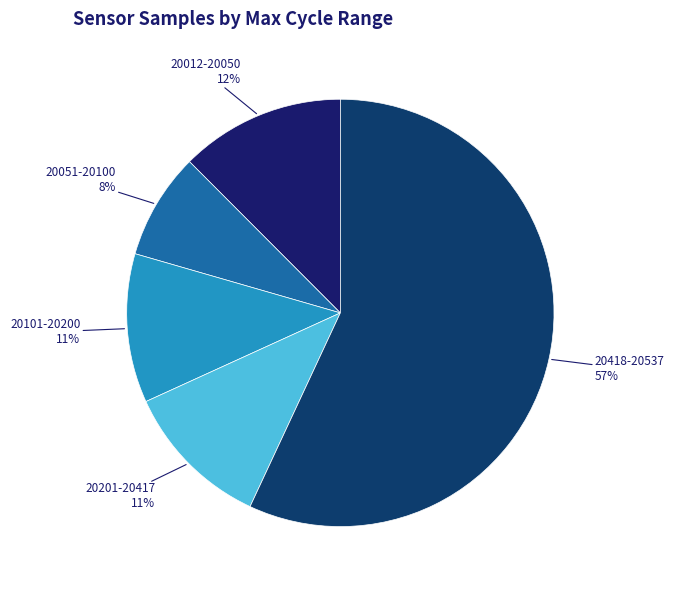

Between 20051-20100 and 20201-20417, which is larger?

20201-20417